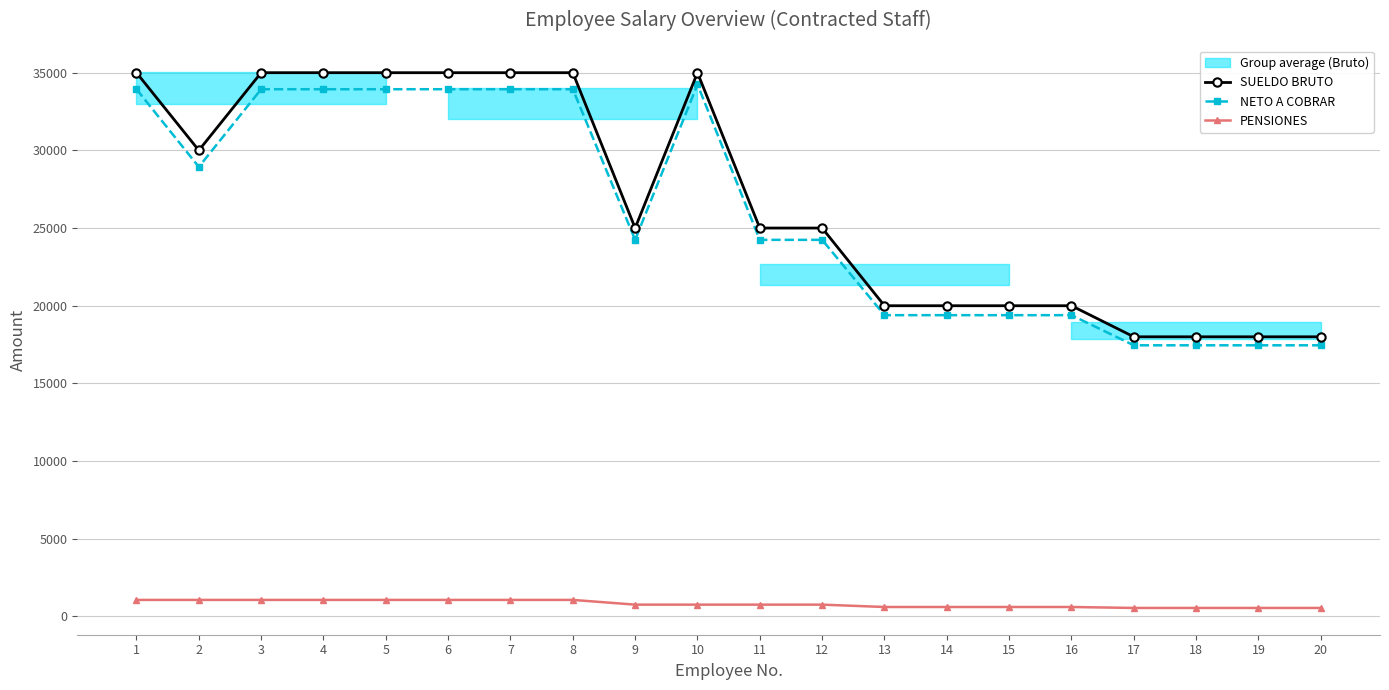

True or false: PENSIONES has a value of 567.4 at 2.

False